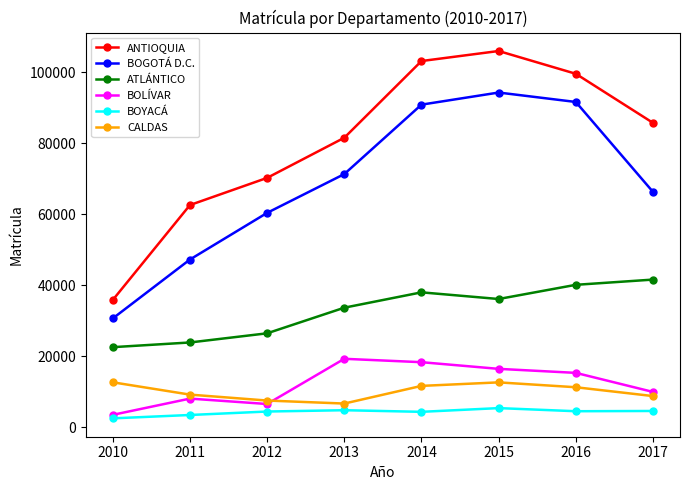

Where is BOLÍVAR nearest to the value 11335?

2017